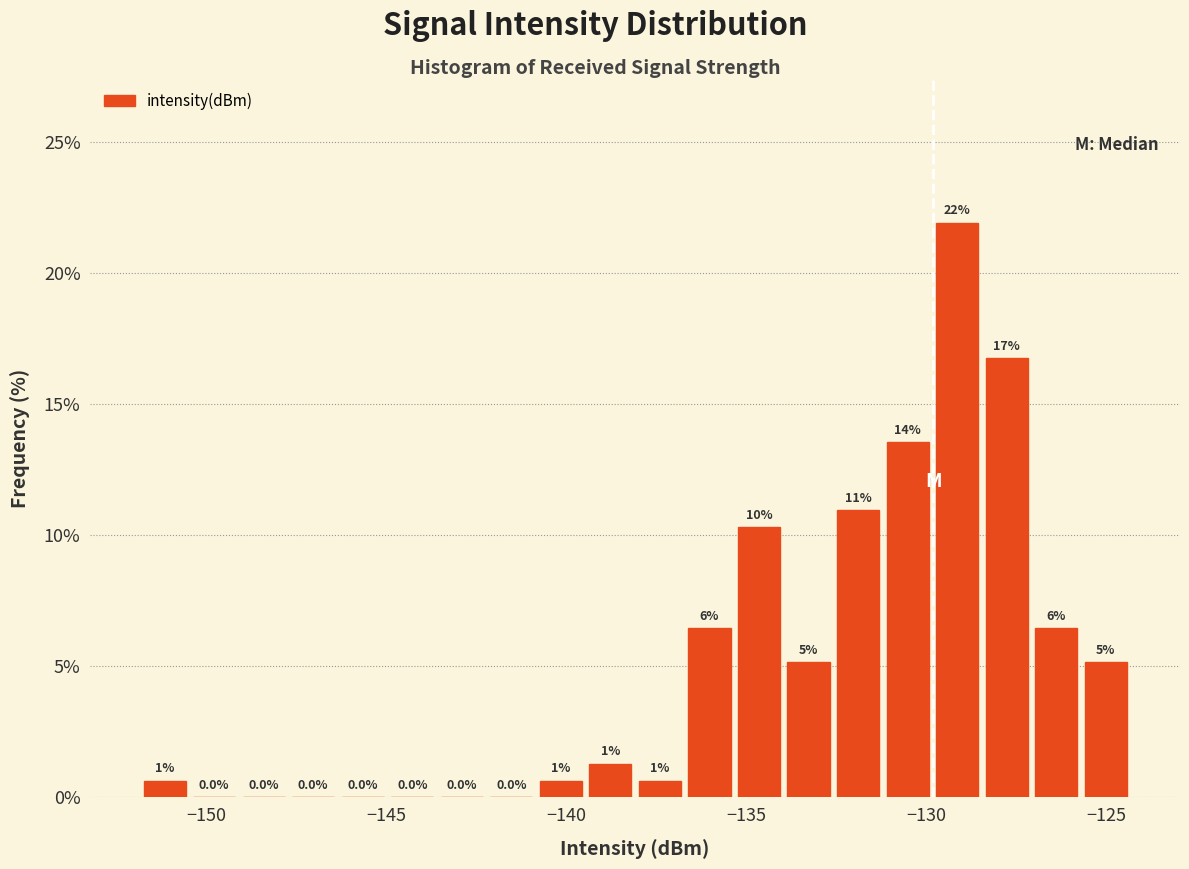

Around what value on the x-axis is the tallest bar? Give the approximate position of its centre, as read against the axis.

-129.0